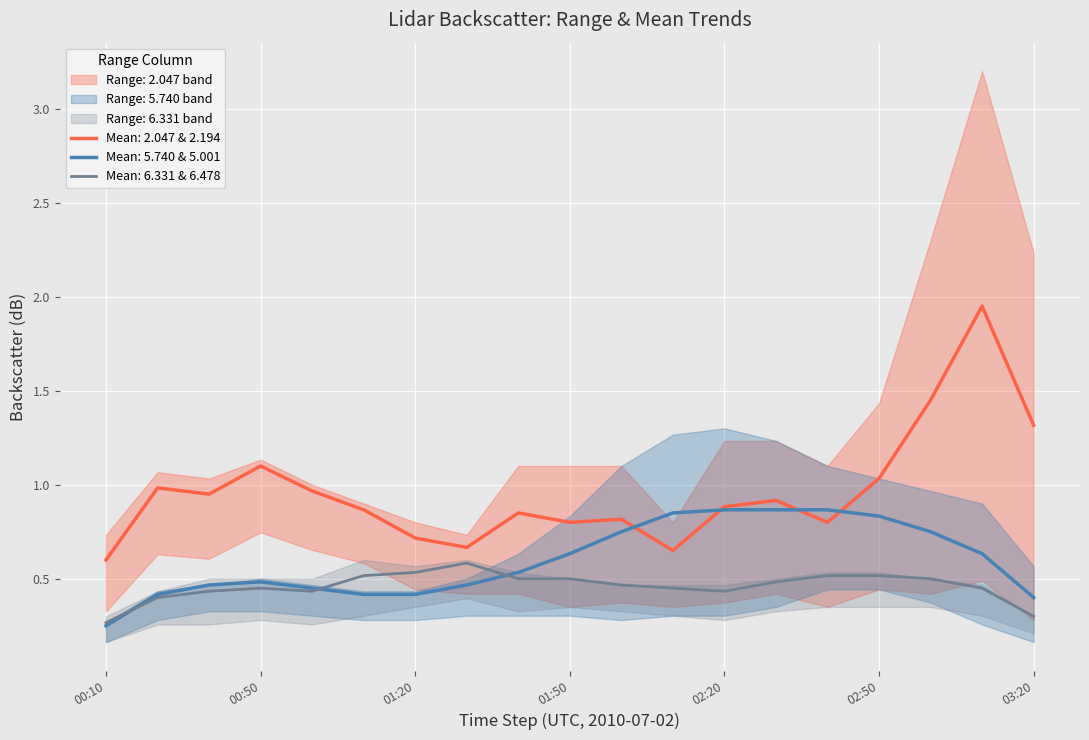

What is the label of the 13th point from the left?

2010/07/02 02:20